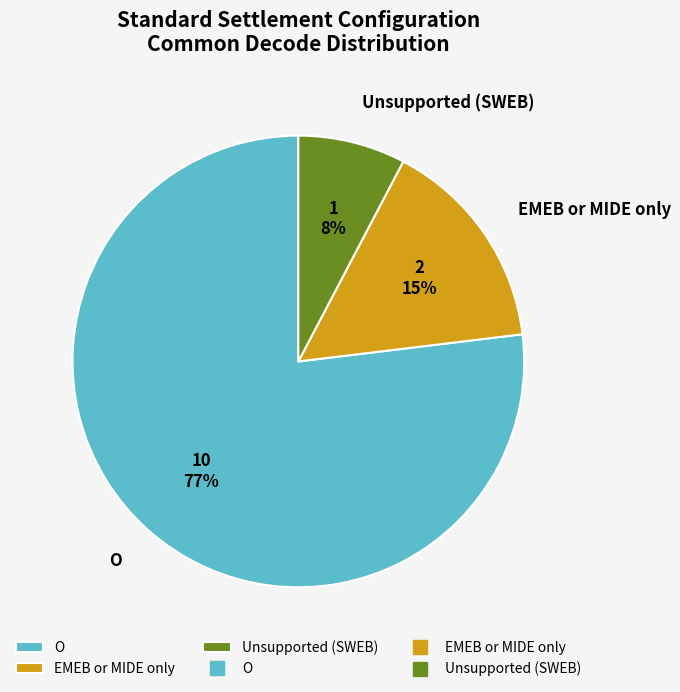

Approximately how many times larger is the value at Unsupported (SWEB) compared to EMEB or MIDE only?

0.5